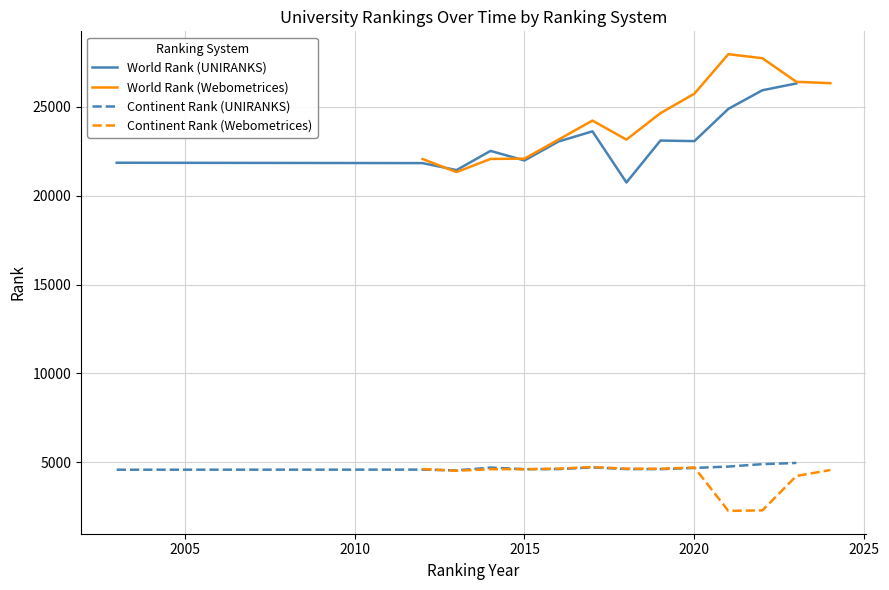

Is it true that World Rank (Webometrices) equals 25735 at 2020?

True